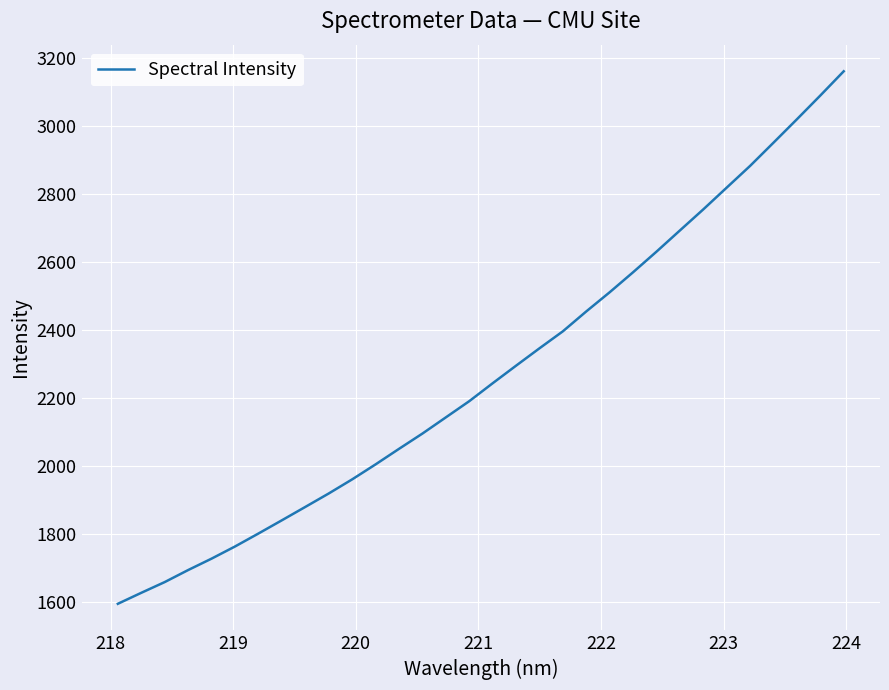

What is the sum of all values?

72782.0